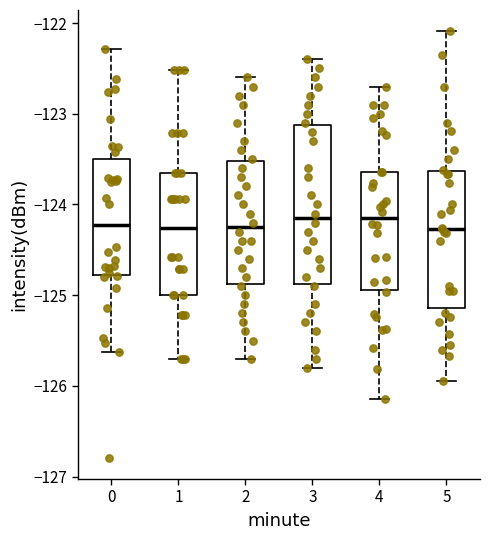

Where is the upper edge of the box at x = 2 on the y-axis? The values are not printed on the chart, so give them approximately, as read against the axis.

-123.5